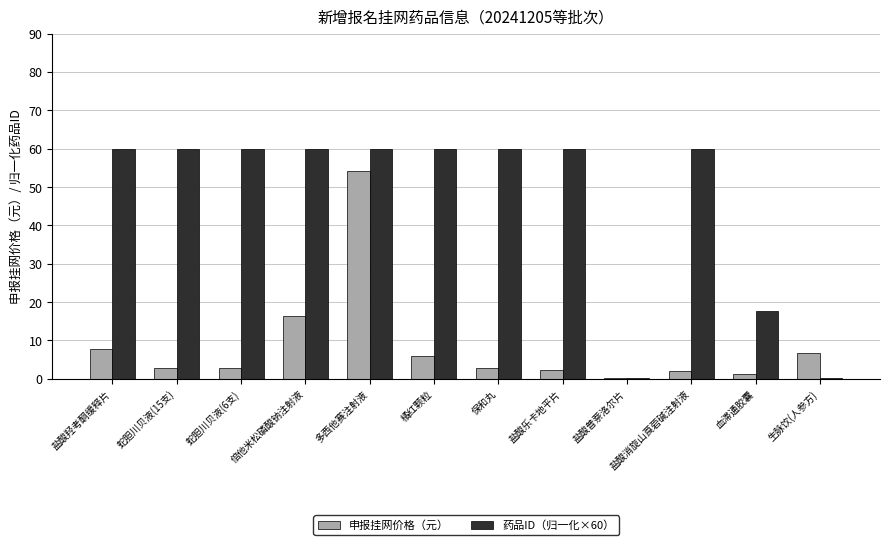

Is it true that 申报挂网价格（元） equals 16.3 at 倍他米松磷酸钠注射液?

True